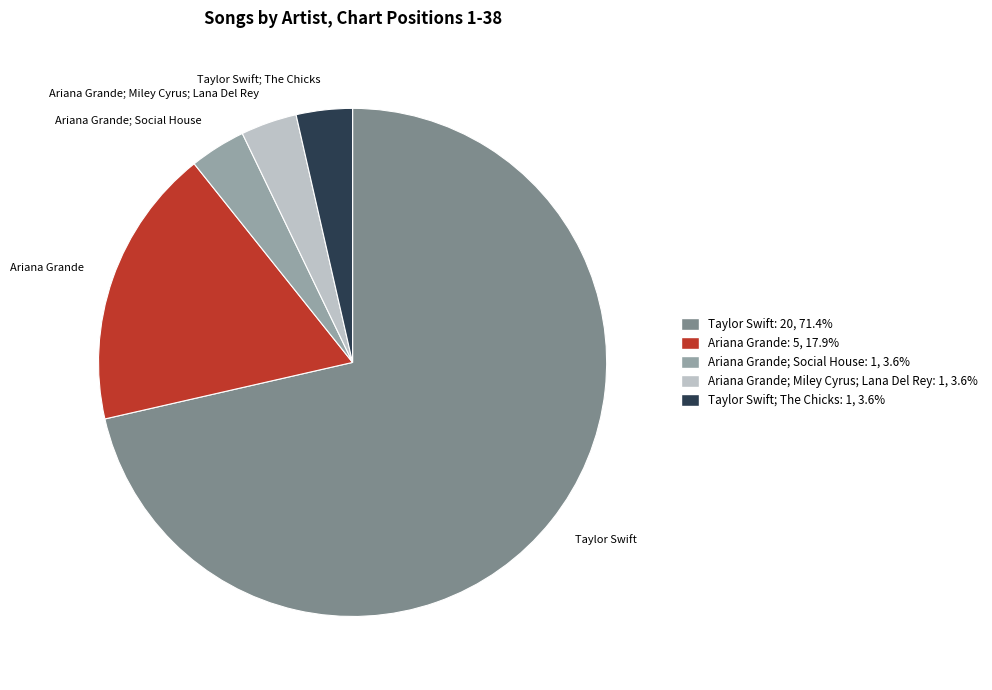

Is the sum of Ariana Grande and Ariana Grande; Social House greater than half?

No